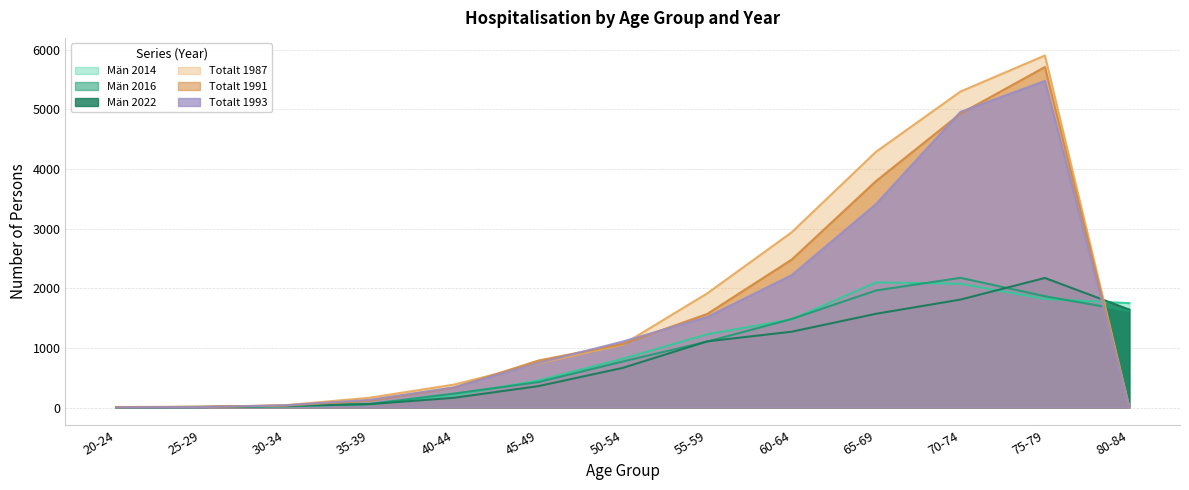

Where do Män 2022 and Män 2016 first cross each other?

25-29 and 30-34